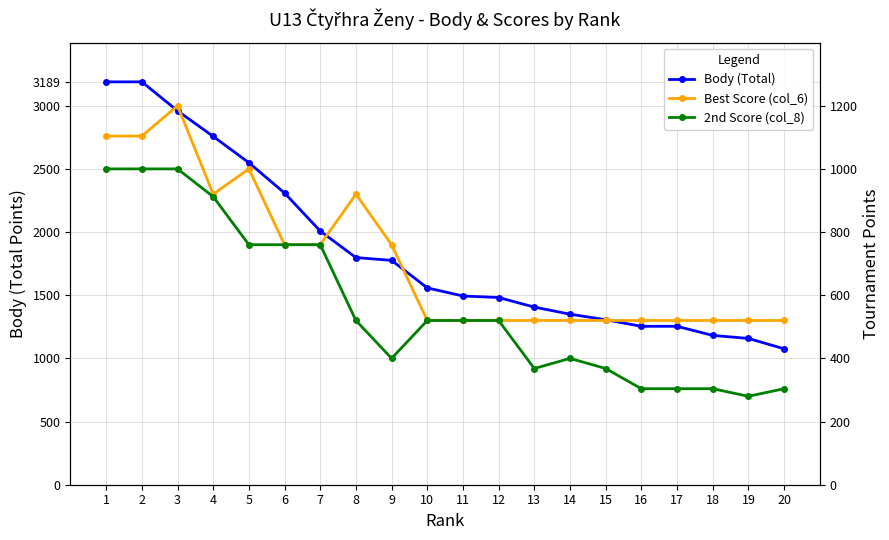

Reading left to right, what are all the values shown in this chart?

Body (Total): 3189	3189	2960	2757	2549	2309	2008	1798	1776	1558	1494	1482	1406	1350	1306	1254	1254	1182	1158	1076
Best Score (col_6): 1104	1104	1200	920	1000	760	760	920	760	520	520	520	520	520	520	520	520	520	520	520
2nd Score (col_8): 1000	1000	1000	912	760	760	760	520	400	520	520	520	368	400	368	304	304	304	280	304